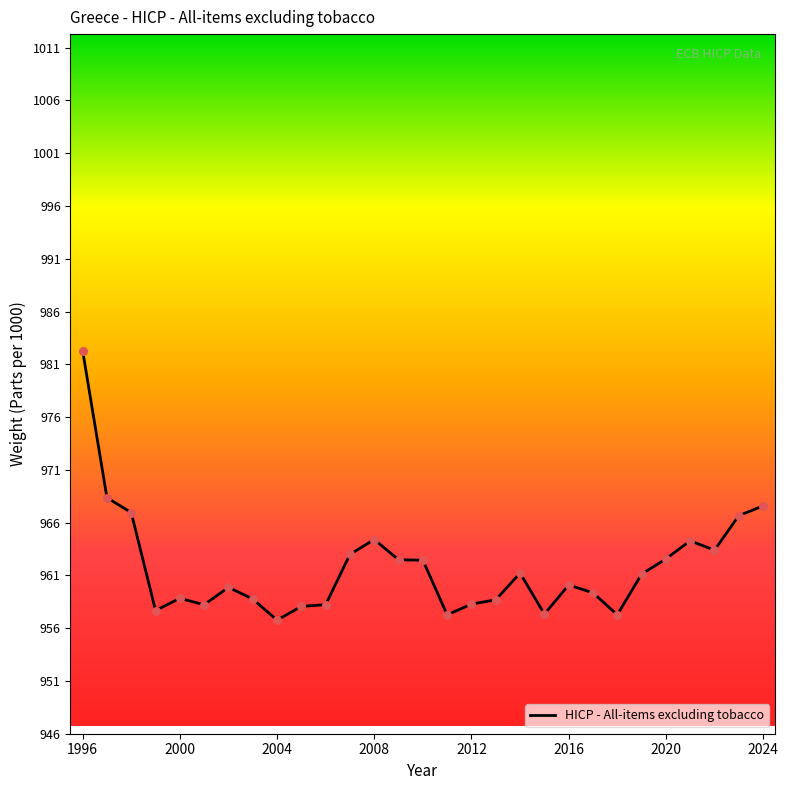

What is the greatest value displayed?

982.3